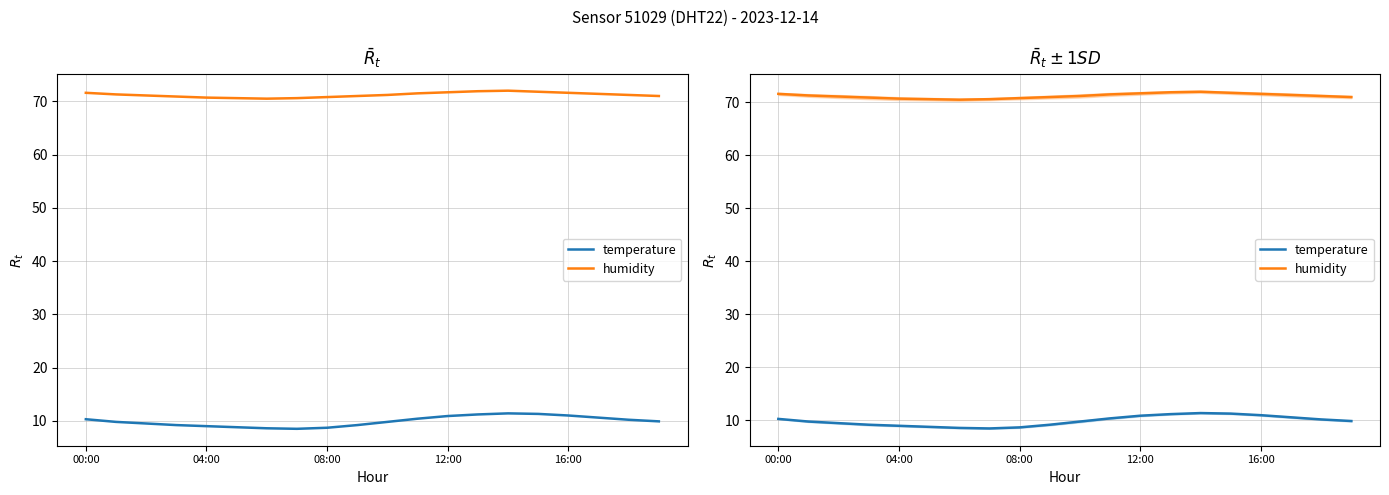

At which label does temperature first exceed 9?

00:00